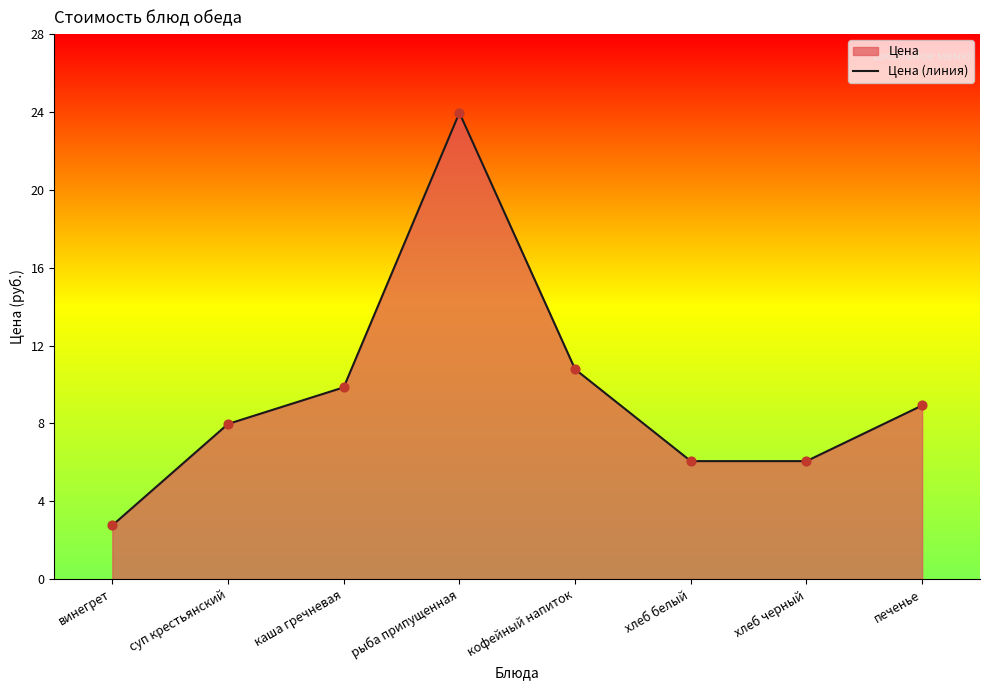

What is the change in value from хлеб черный to печенье?

+2.9